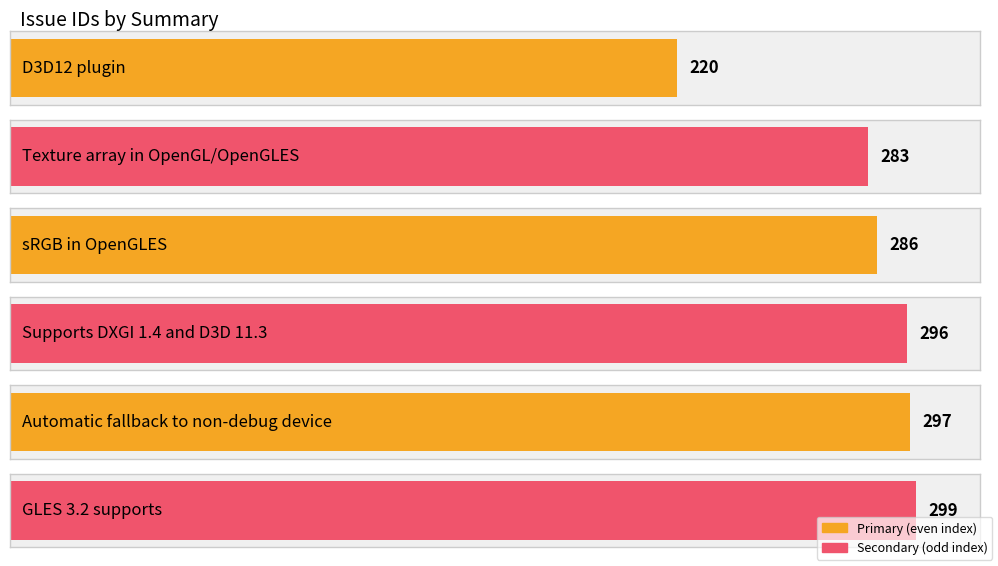

Does the chart contain any negative values?

No